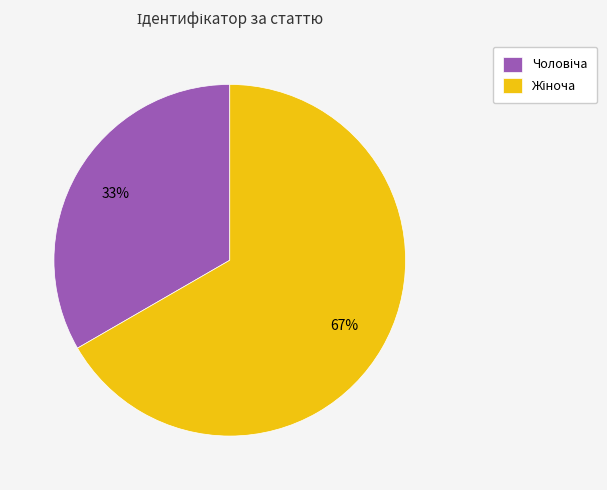

Is there a majority slice in this chart?

Yes